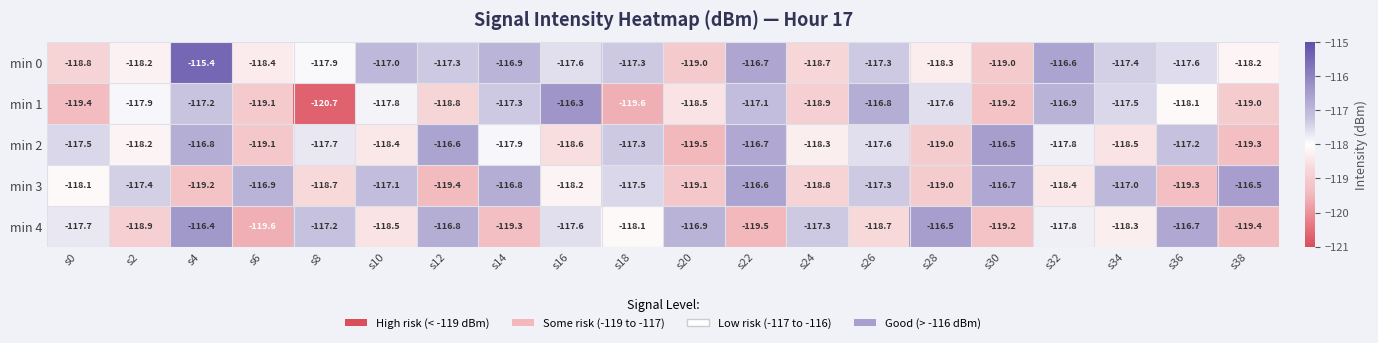

Which label corresponds to the smallest value in the chart?

s8